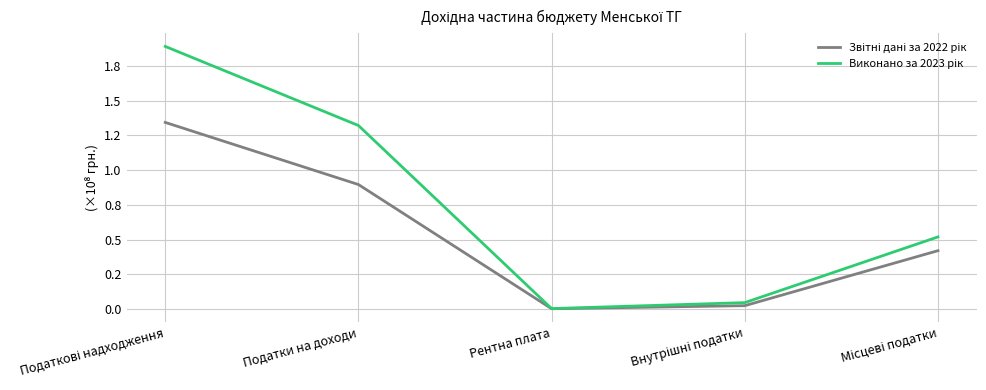

Which category has the highest value in the Звітні дані за 2022 рік series?

Податкові надходження